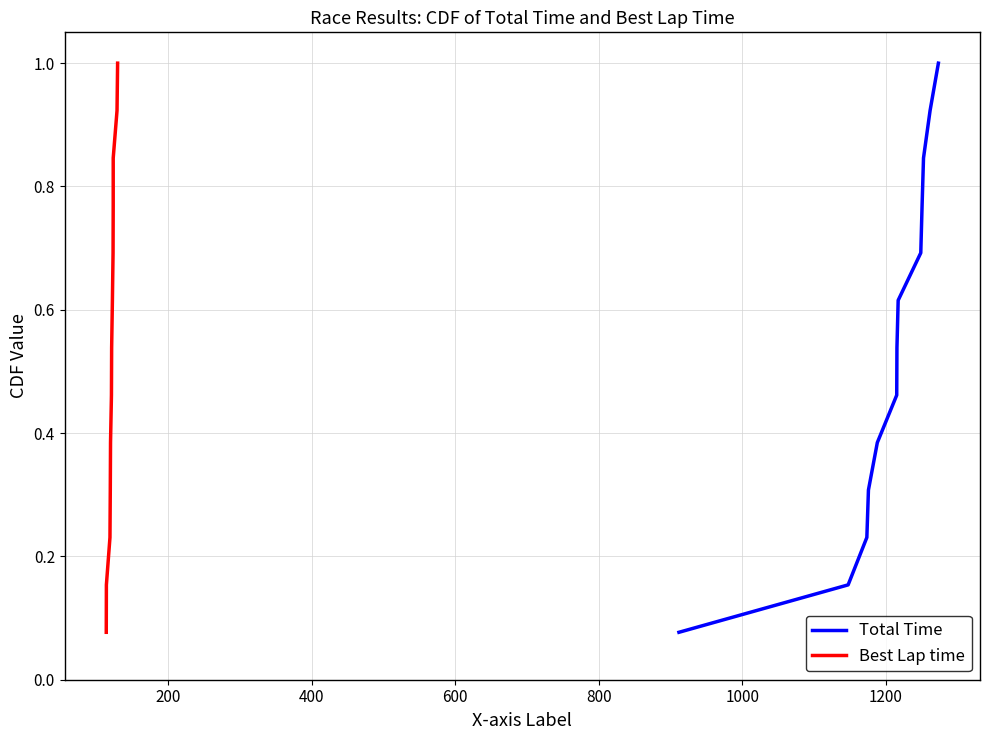

True or false: Total Time and Best Lap time cross at least once.

False